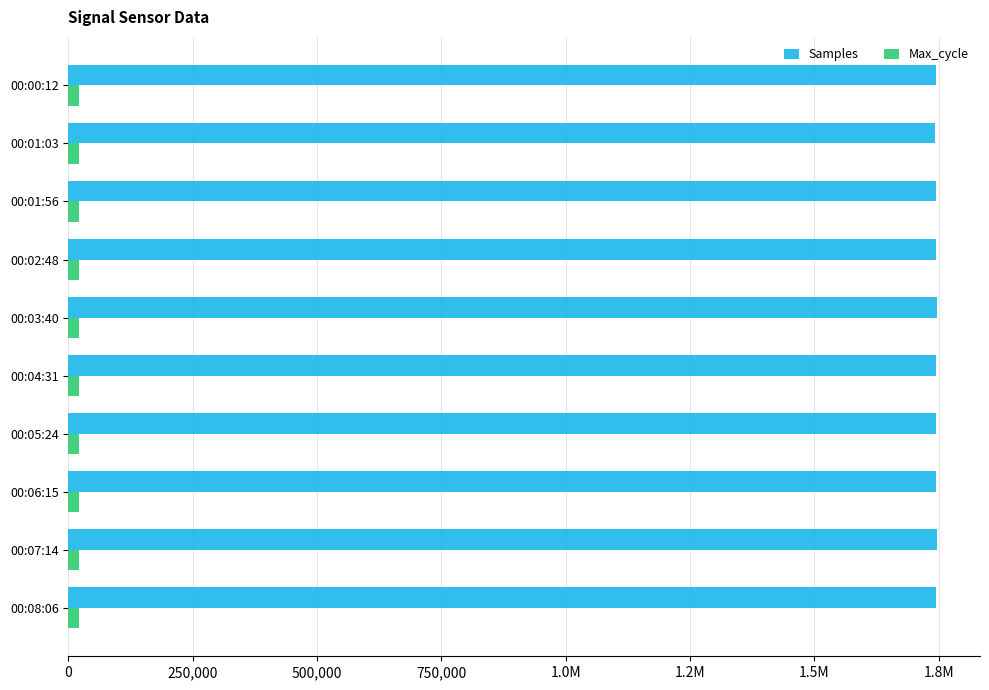

What are all the series names shown in the legend?

Samples, Max_cycle